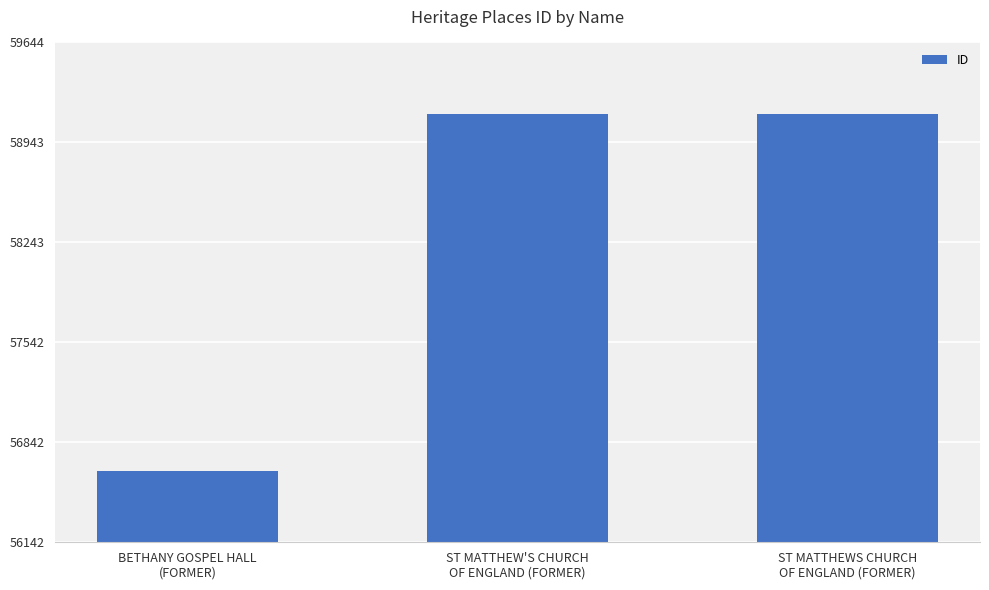

What is the sum of all values?

174929